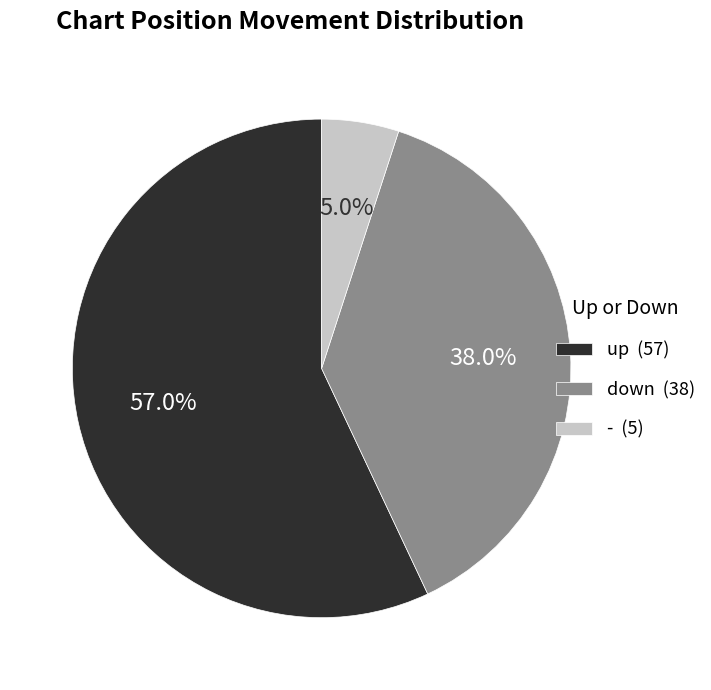

Does up account for over 50% of the chart?

Yes